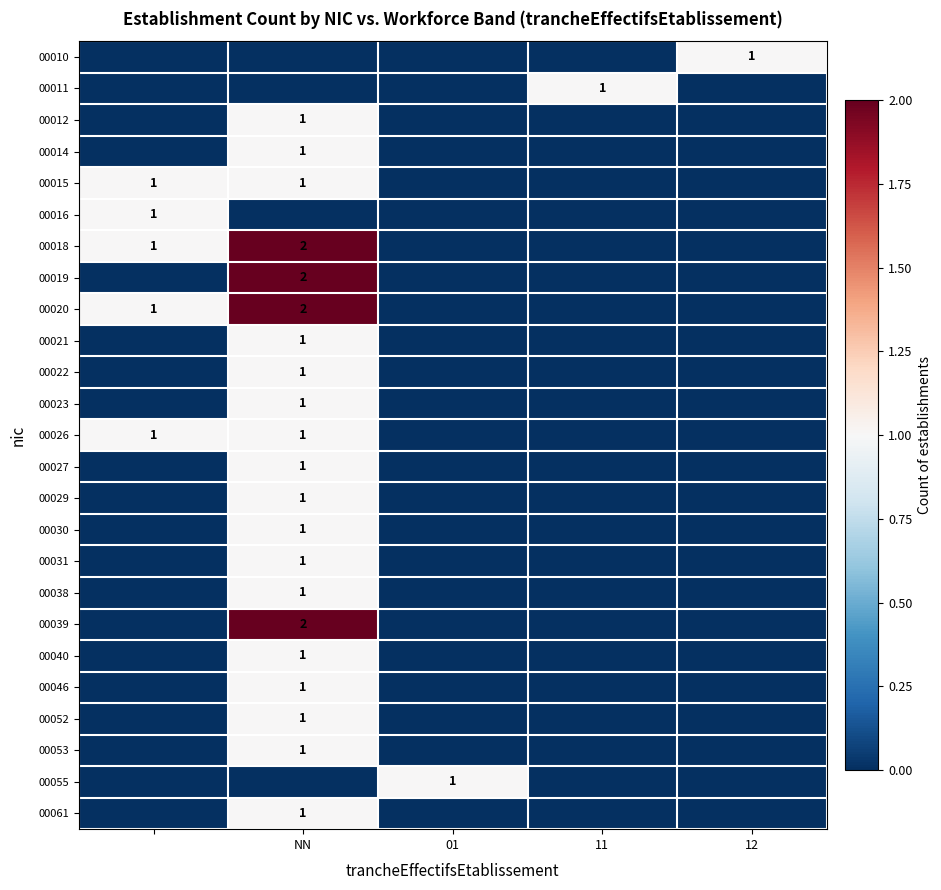

What is the difference between the maximum and minimum values in the 00031 series?

1